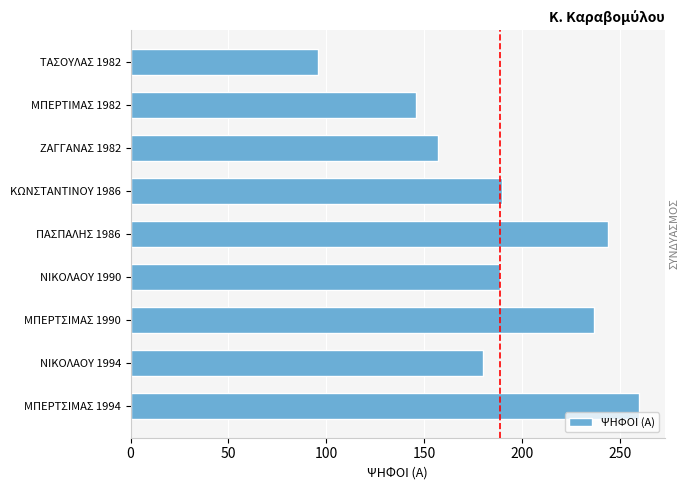

What is the difference between the second highest and second lowest values?

98